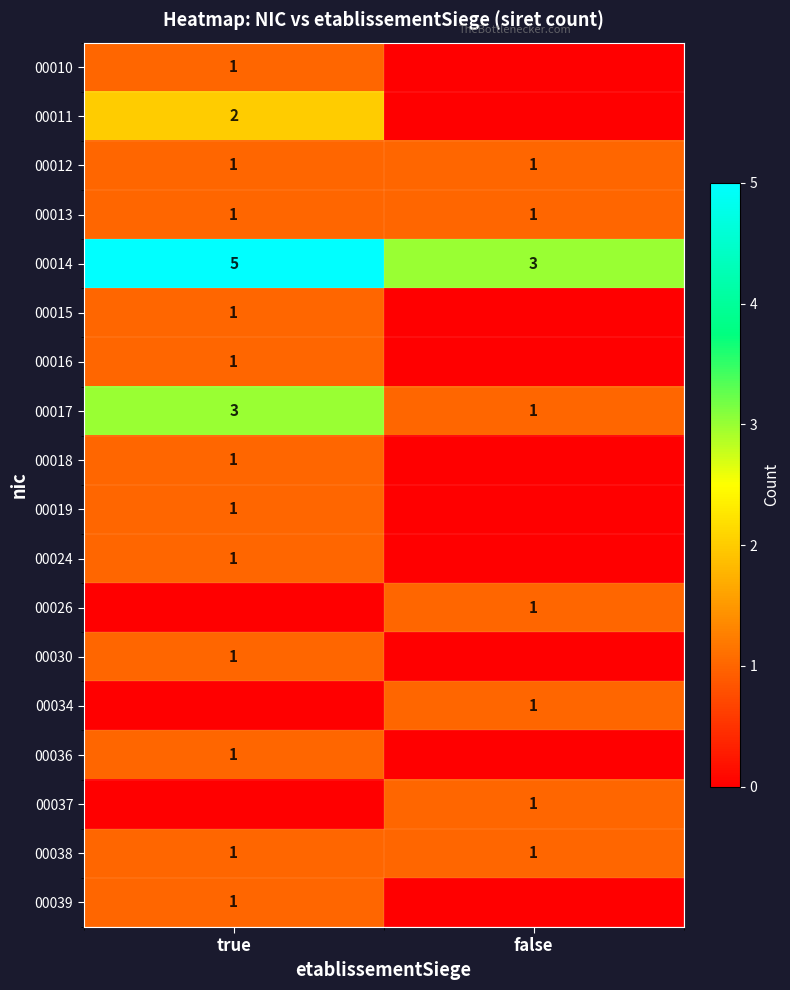

What is the spread (max minus min) of values at false?

3